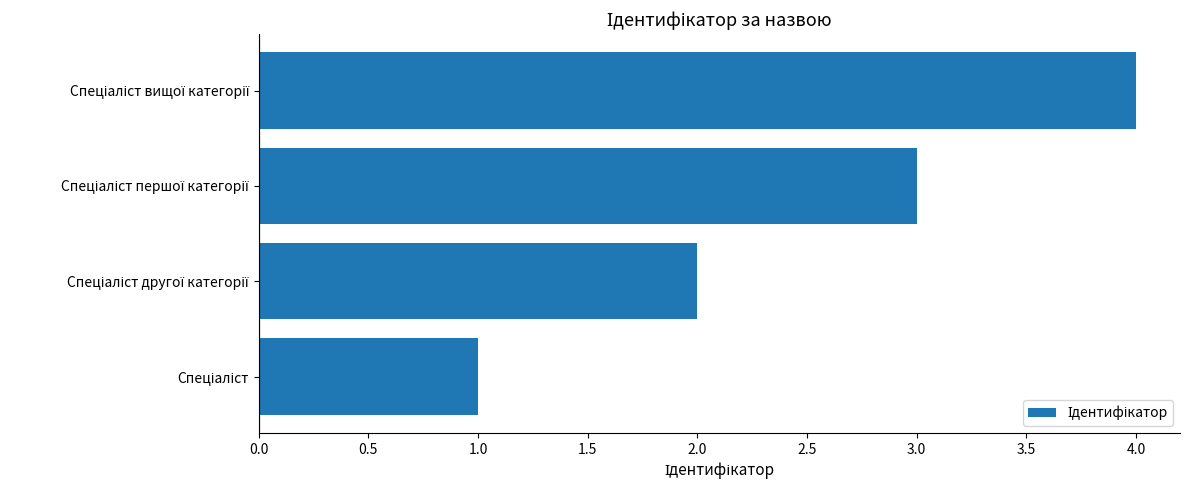

What is the difference between the maximum and minimum values?

3